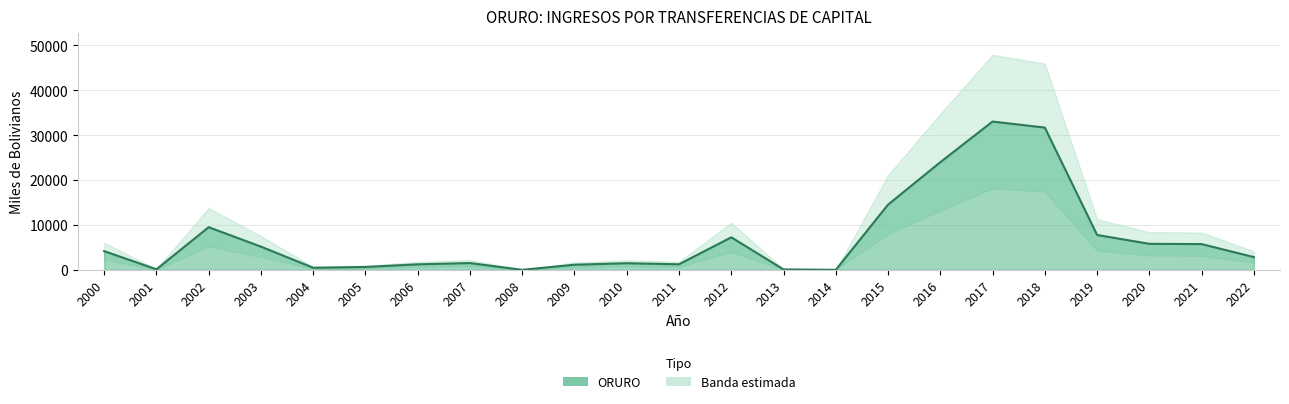

What is the difference between the values at 2011 and 2018?

30465